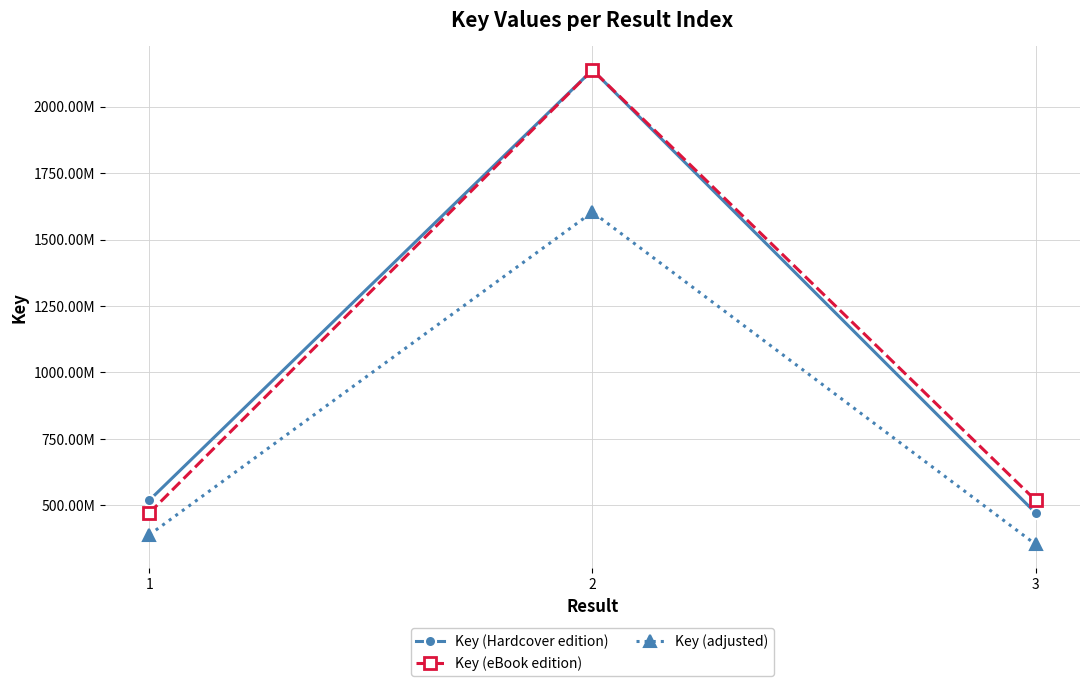

What are all the series names shown in the legend?

Key (Hardcover edition), Key (eBook edition), Key (adjusted)